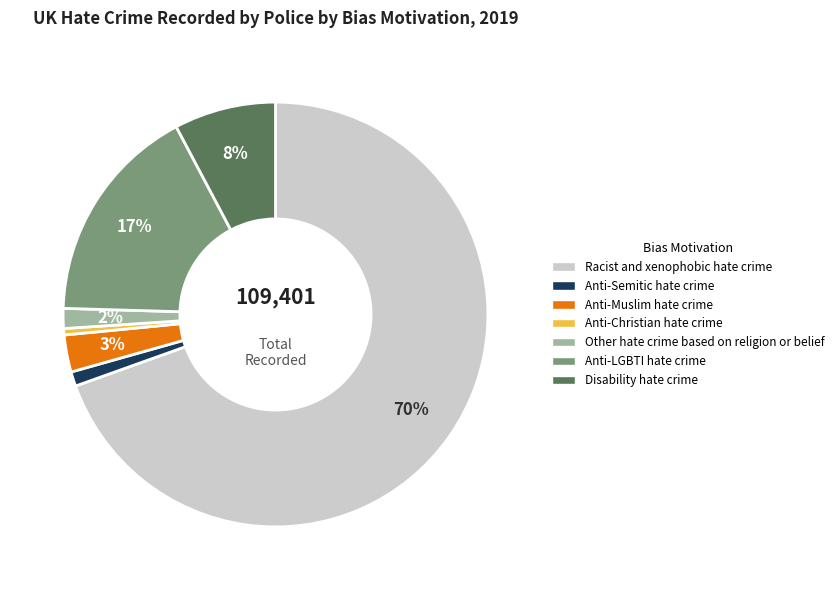

Is it true that Other hate crime based on religion or belief is 2% of the pie?

True